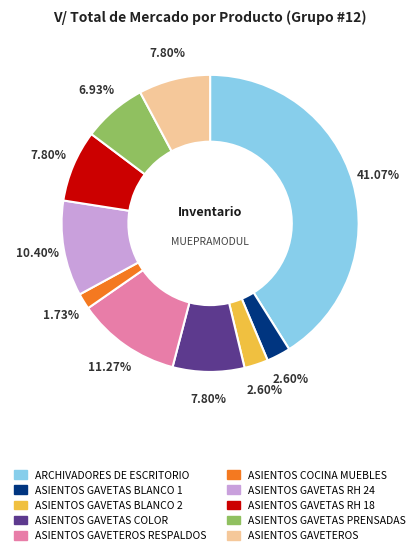

Is there any slice that represents more than half of the pie?

No